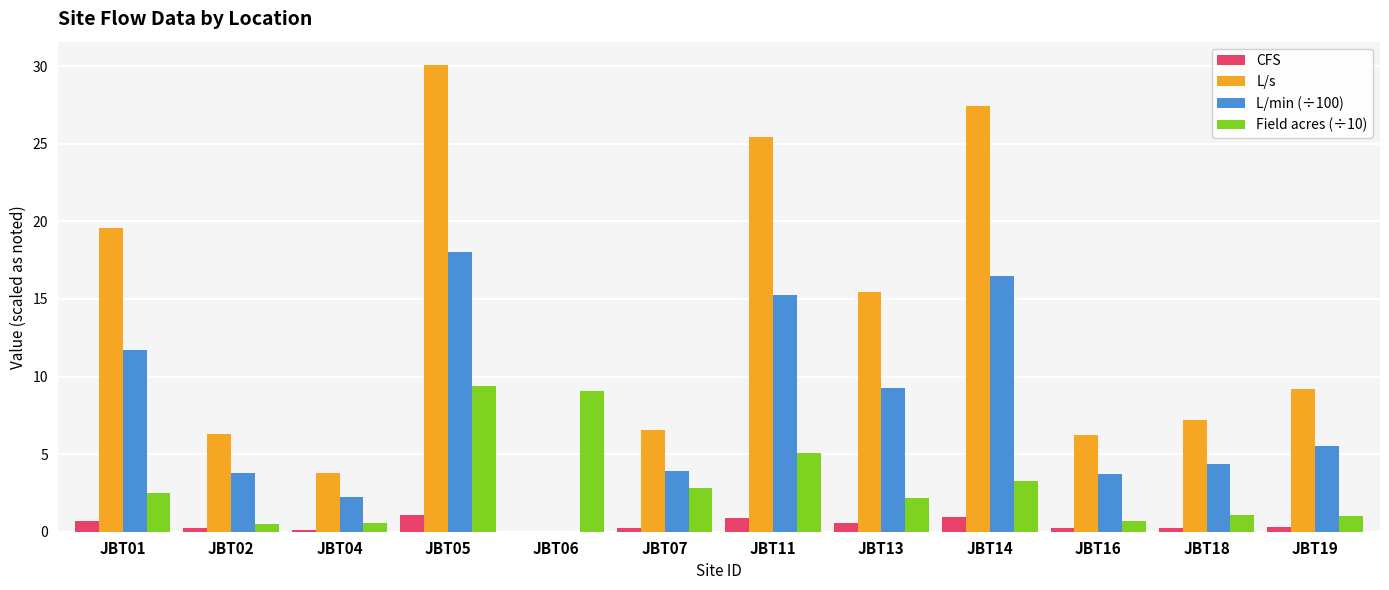

What are all the series names shown in the legend?

CFS, L/s, L/min (÷100), Field acres (÷10)